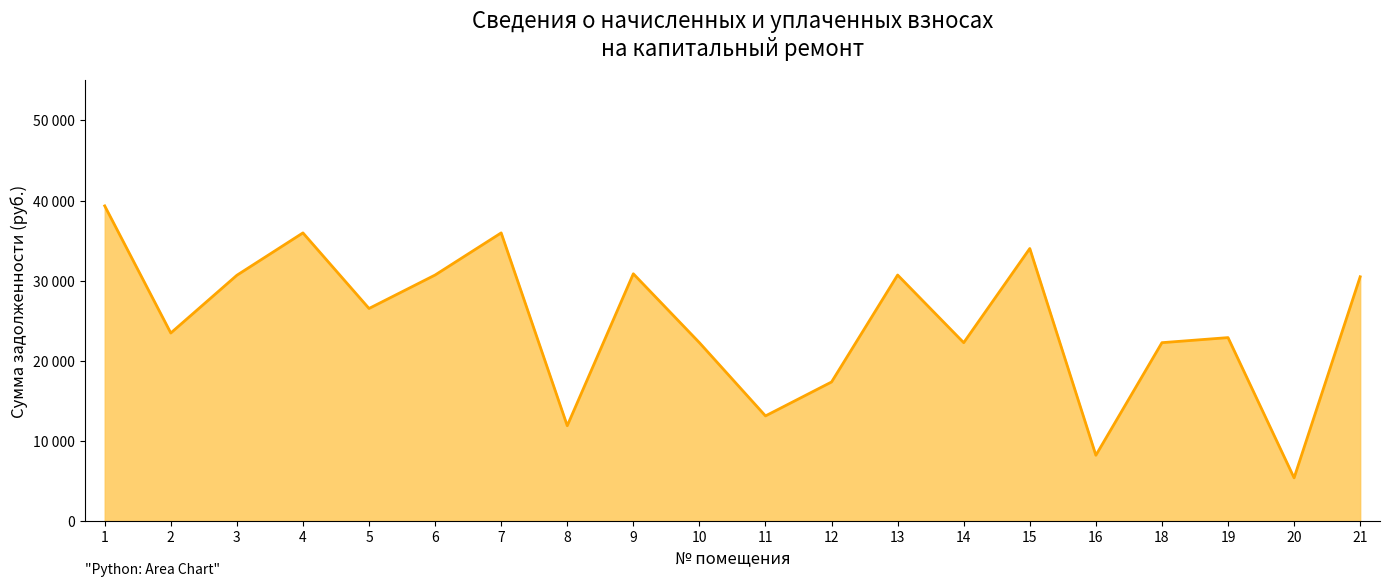

At which category does the data reach its first local valley?

2